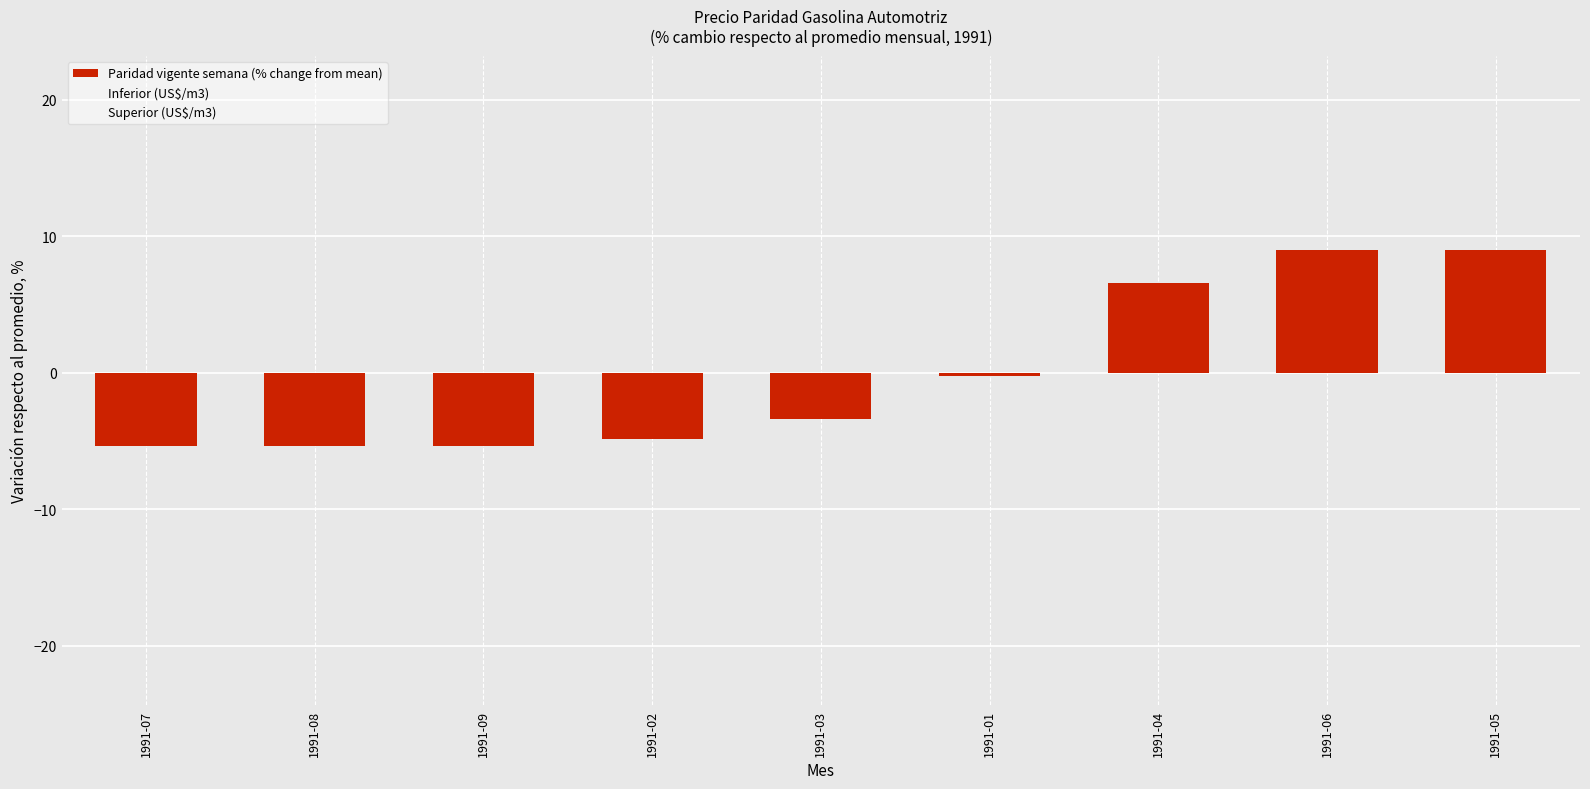

How many values are below -3?

5